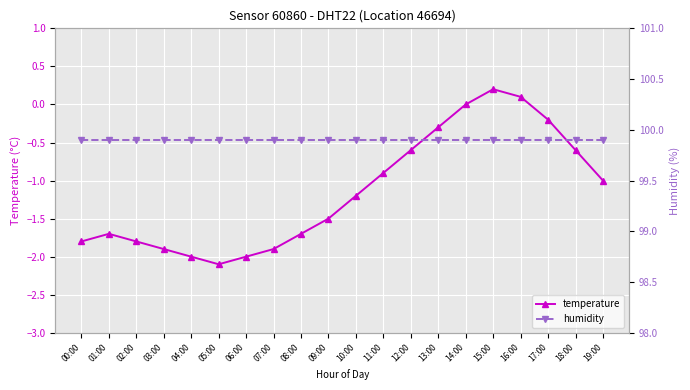

Which series changed the most between 01:00 and 04:00?

temperature